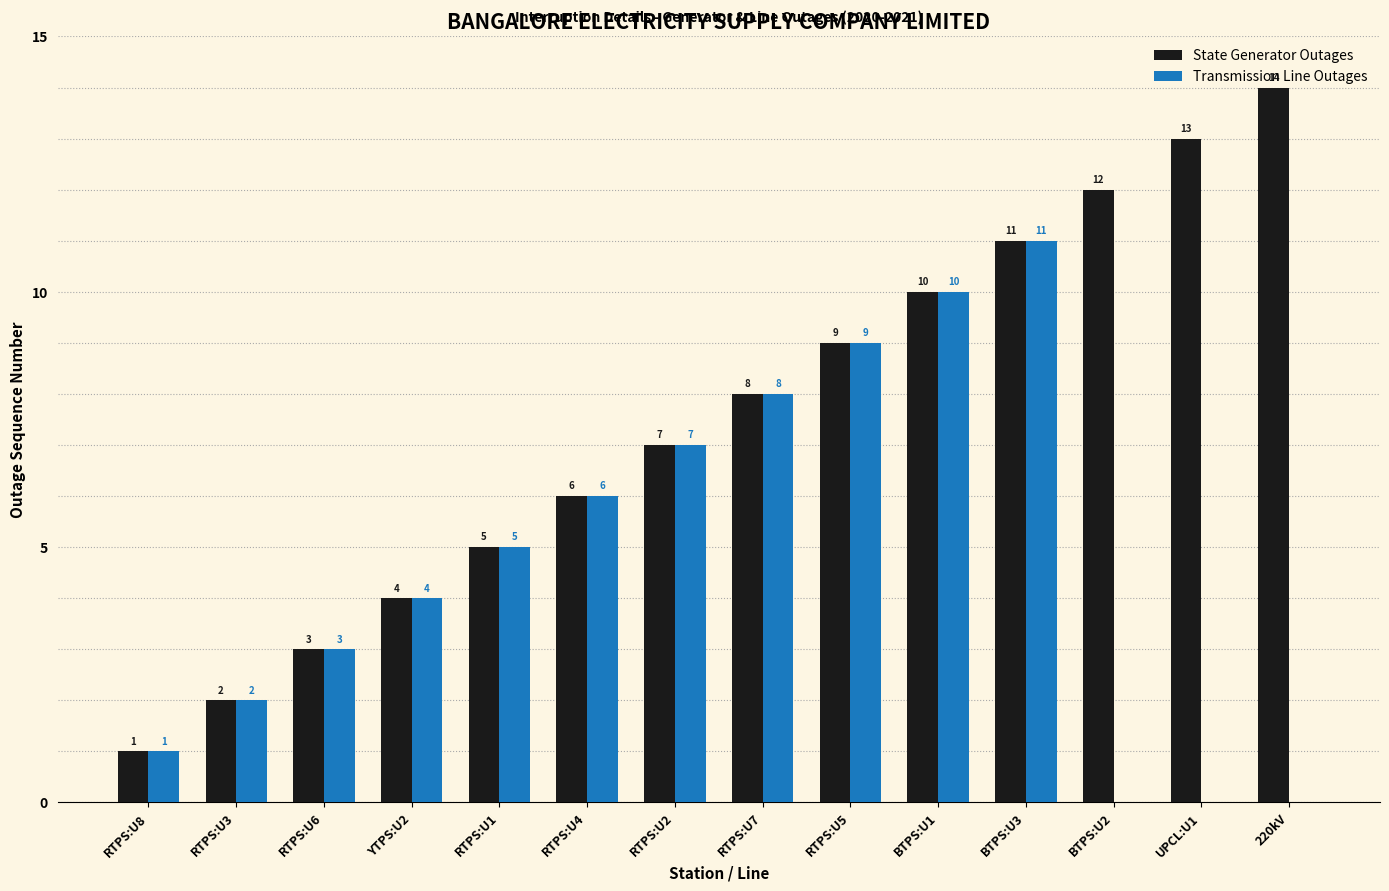

Which category has the highest value in the State Generator Outages series?

220kV